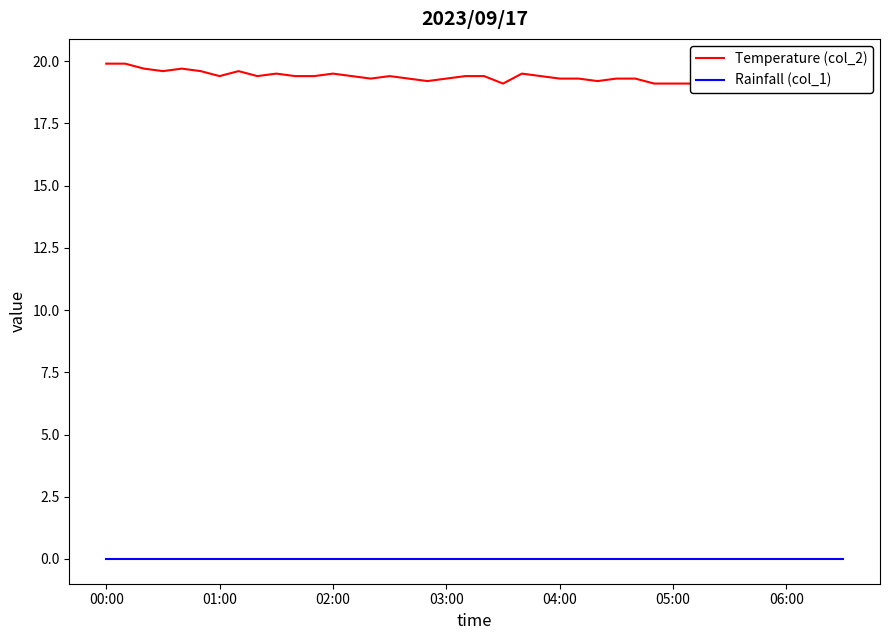

Reading left to right, extract all data points from this chart.

Temperature (col_2): 19.9	19.9	19.7	19.6	19.7	19.6	19.4	19.6	19.4	19.5	19.4	19.4	19.5	19.4	19.3	19.4	19.3	19.2	19.3	19.4	19.4	19.1	19.5	19.4	19.3	19.3	19.2	19.3	19.3	19.1	19.1	19.1	19.1	19.1	19.3	19.2	19.3	19.5	19.3	19.3
Rainfall (col_1): 0.0	0.0	0.0	0.0	0.0	0.0	0.0	0.0	0.0	0.0	0.0	0.0	0.0	0.0	0.0	0.0	0.0	0.0	0.0	0.0	0.0	0.0	0.0	0.0	0.0	0.0	0.0	0.0	0.0	0.0	0.0	0.0	0.0	0.0	0.0	0.0	0.0	0.0	0.0	0.0